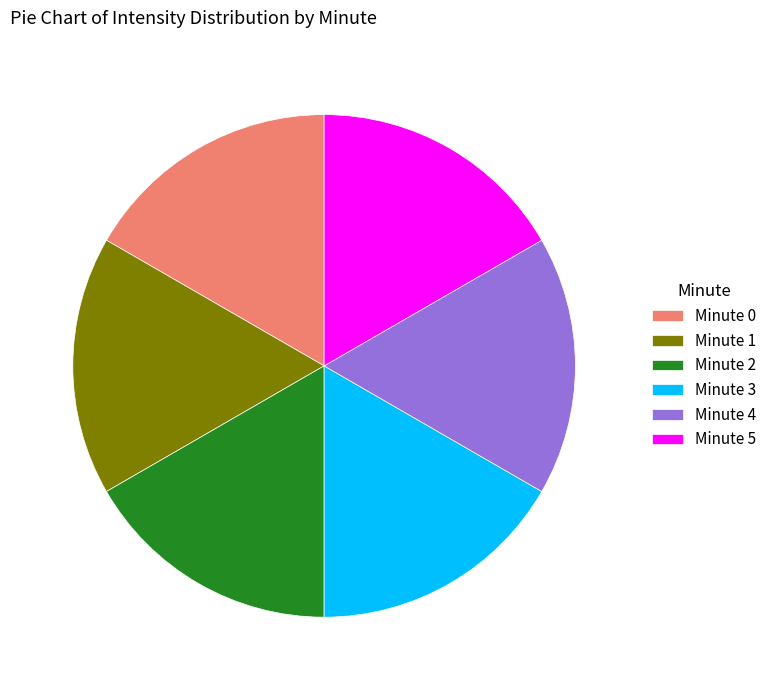

Do Minute 3 and Minute 0 together represent more than half of the pie?

No